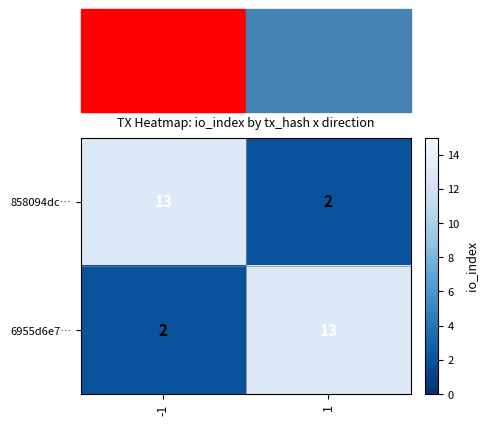

Rank the series at 1 from highest to lowest value.

6955d6e7…, 858094dc…